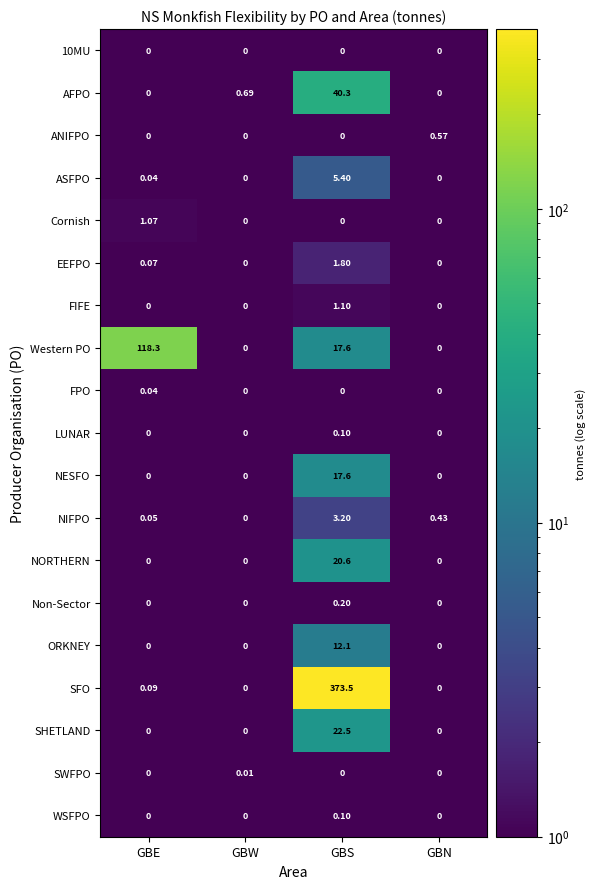

Which series has the largest total across all categories?

SFO